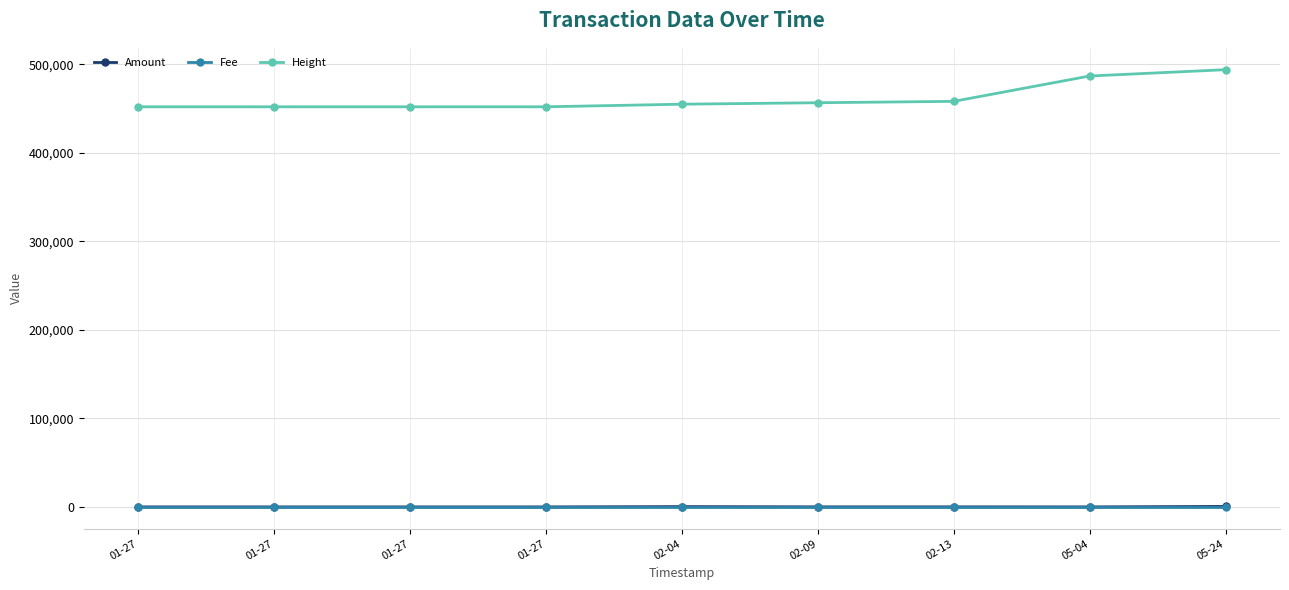

What is the label of the 4th point from the right?

02-09